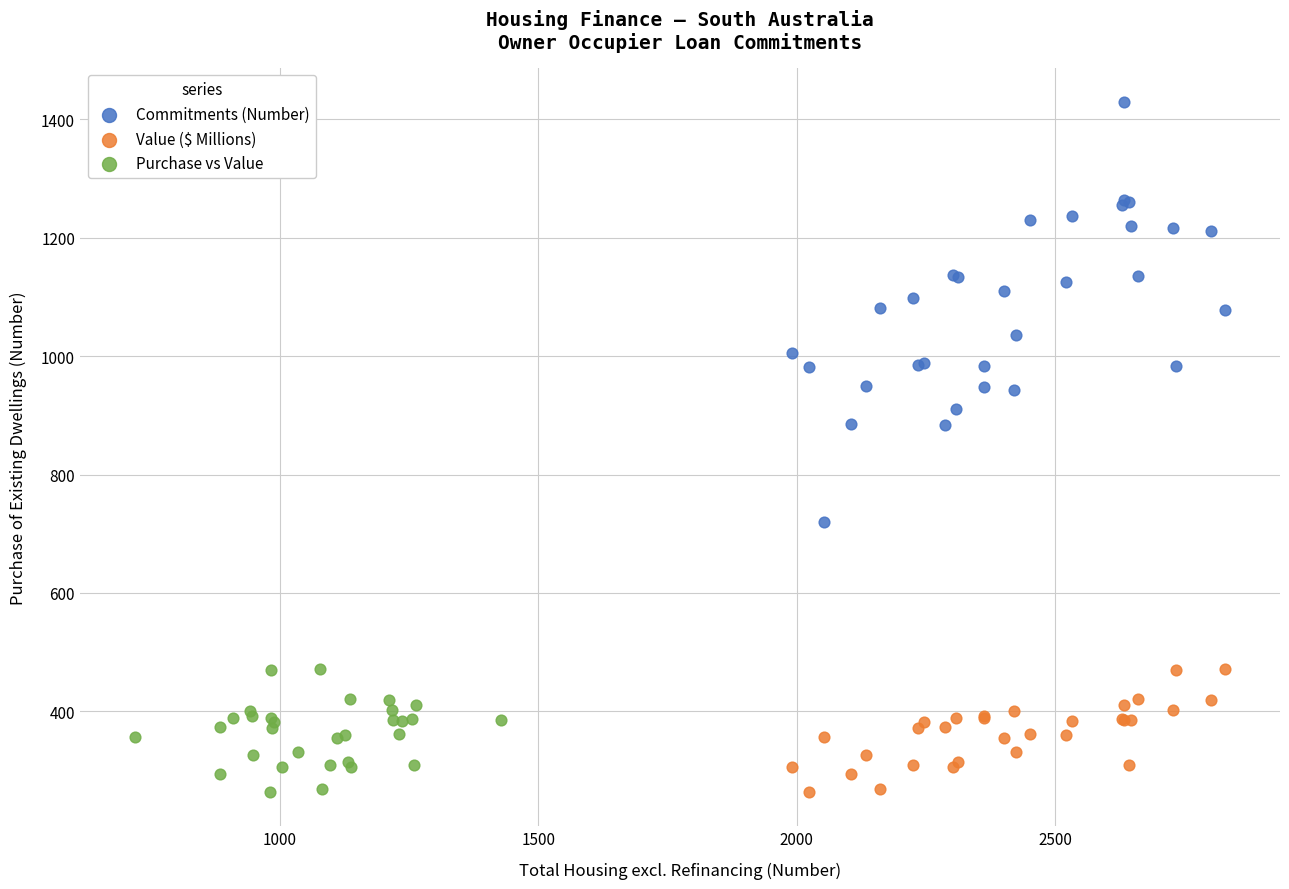

Which series reaches the maximum Y coordinate?

Commitments (Number)